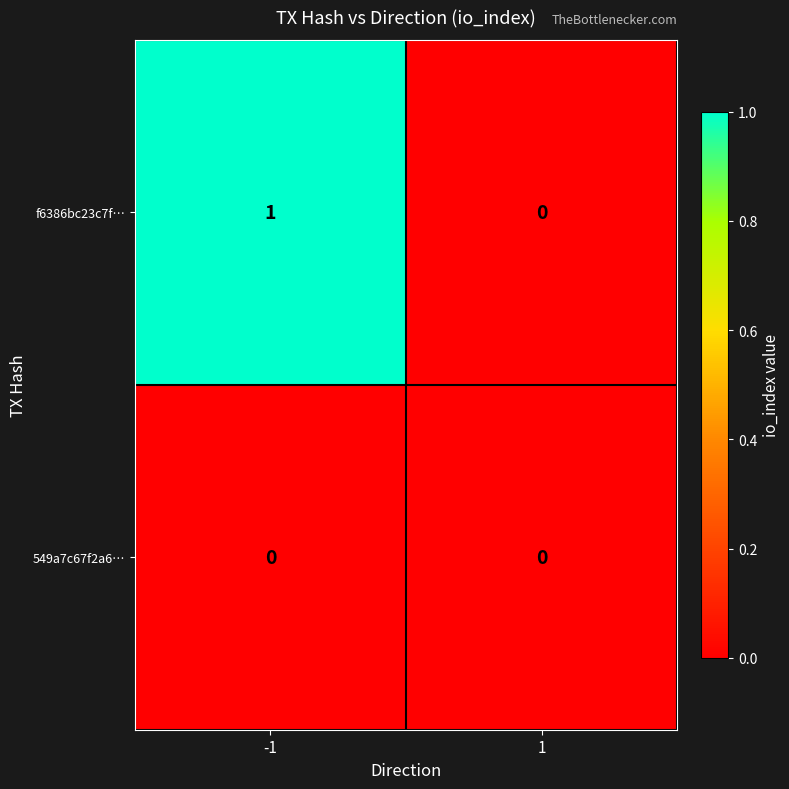

Reading right to left, extract all data points from this chart.

f6386bc23c7f…: 1=0	-1=1
549a7c67f2a6…: 1=0	-1=0